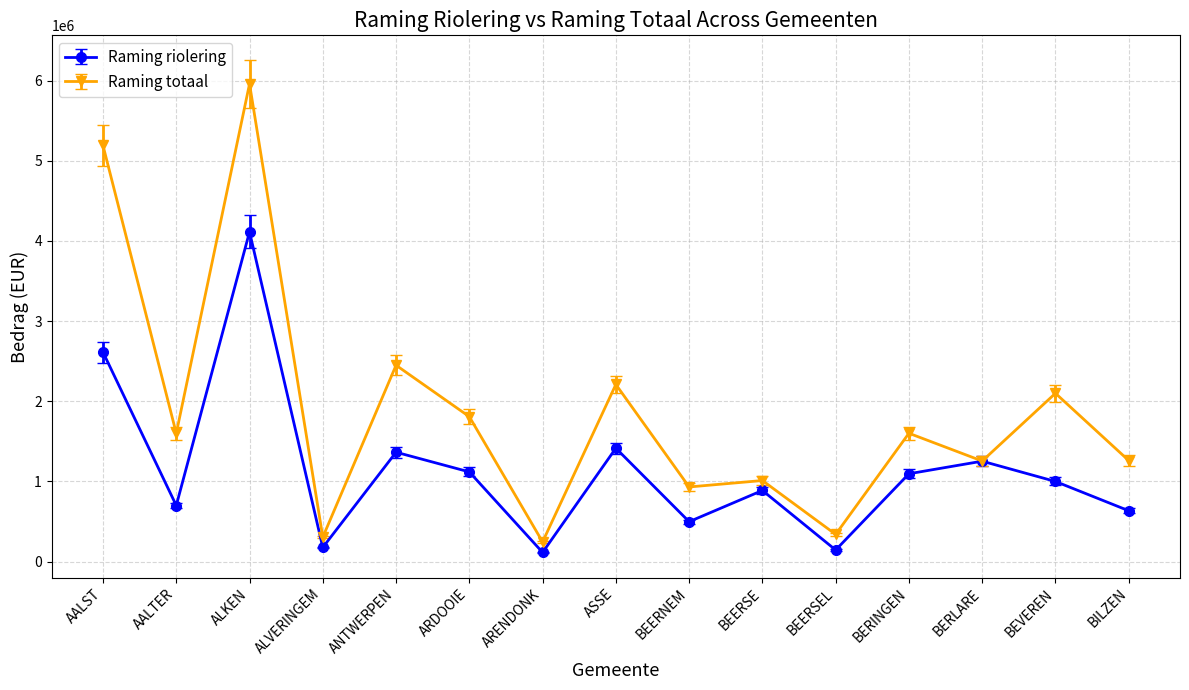

How many lines are shown in the chart?

2